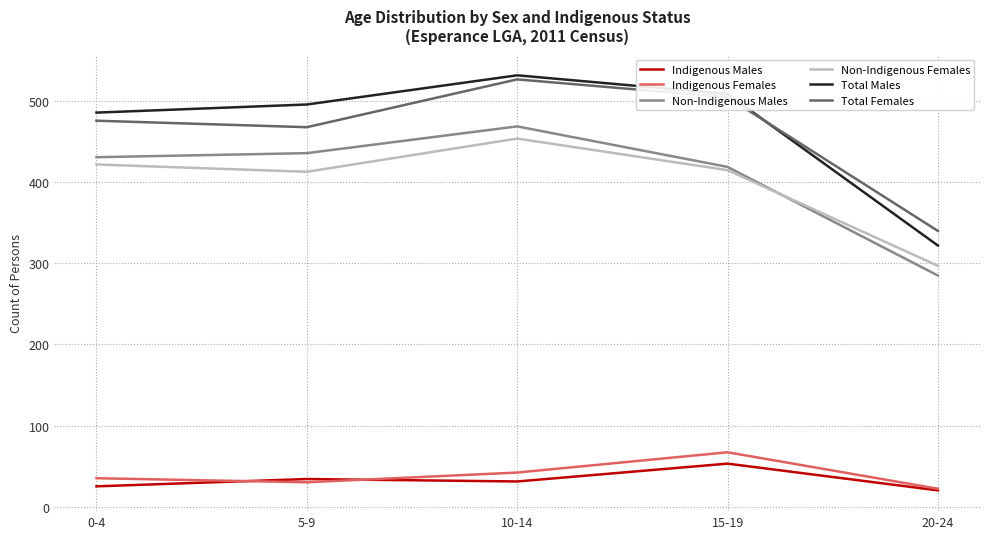

At which category does Non-Indigenous Females reach its first local peak?

10-14